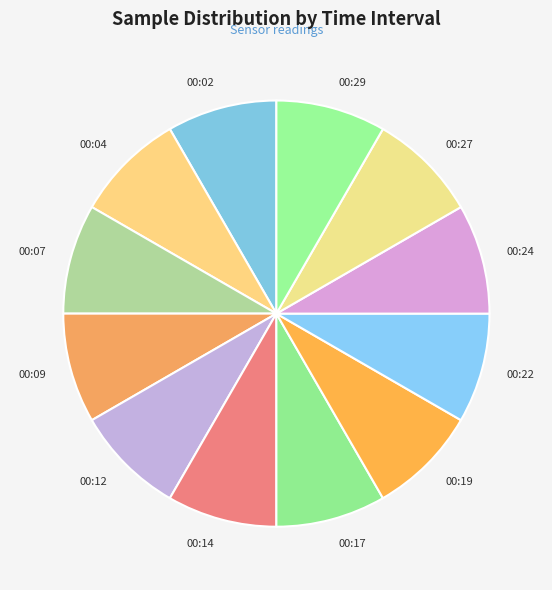

Approximately how many times larger is the value at 00:17 compared to 00:22?

1.0